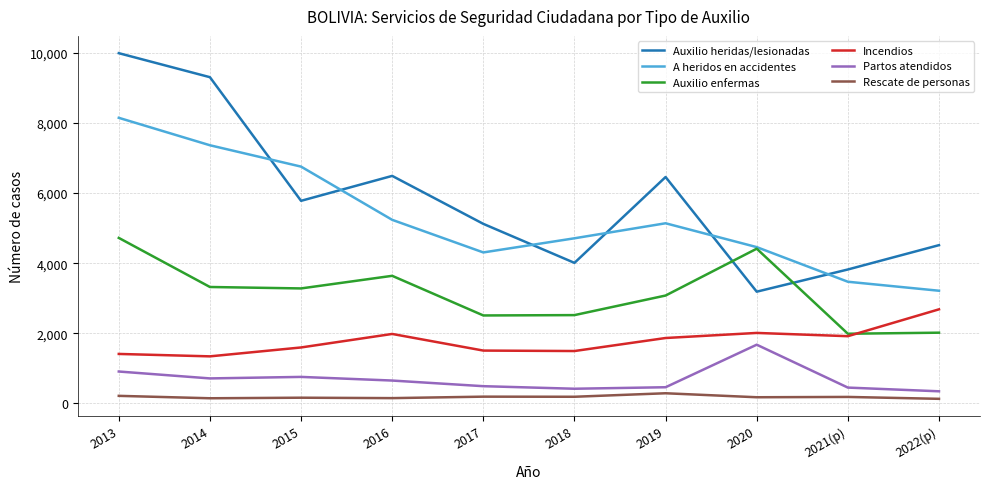

The A heridos en accidentes series shows 6790 at 2017. True or false?

False